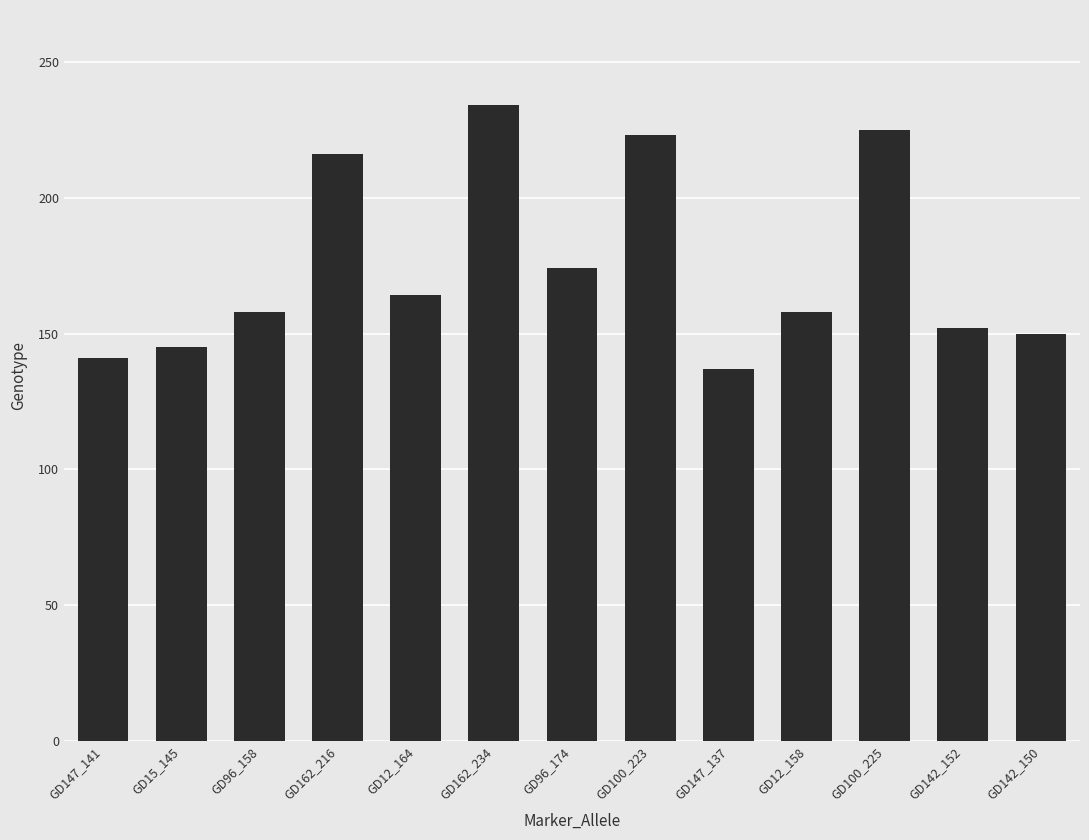

What is the value of the 8th bar from the left?

223